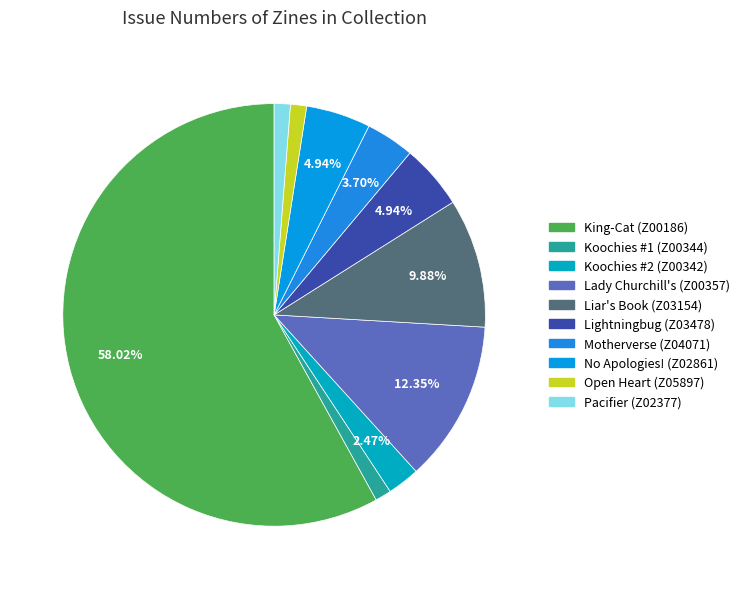

Rank the categories by value from lowest to highest.

Koochies #1 (Z00344), Open Heart (Z05897), Pacifier (Z02377), Koochies #2 (Z00342), Motherverse (Z04071), Lightningbug (Z03478), No Apologies! (Z02861), Liar's Book (Z03154), Lady Churchill's (Z00357), King-Cat (Z00186)